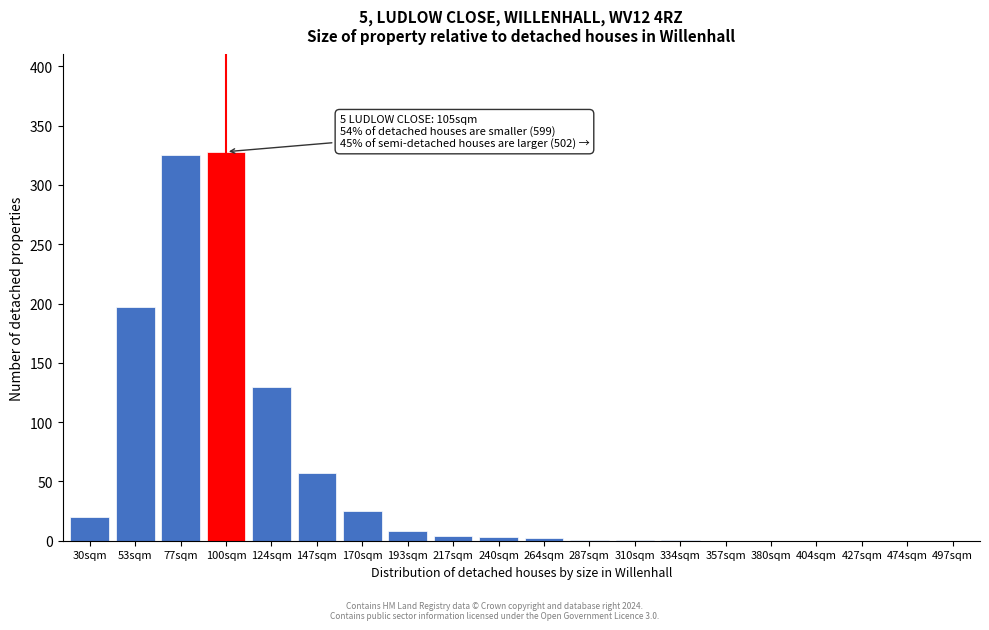

The chart shows a value of 20 at 30sqm. True or false?

True